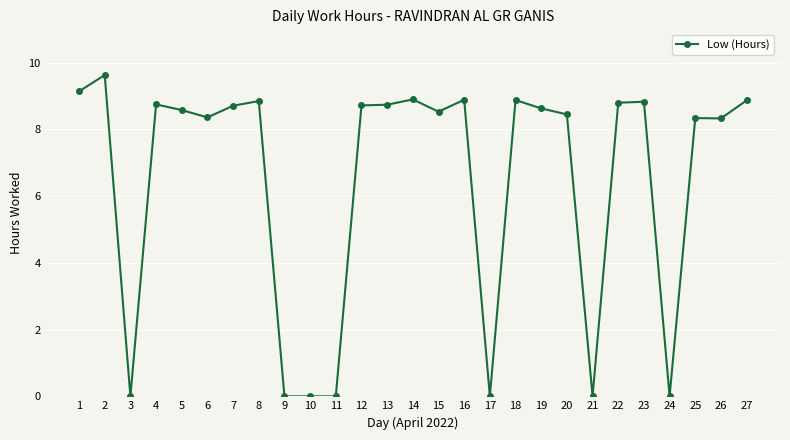

What is the sum of the values at 10 and 4?

8.8